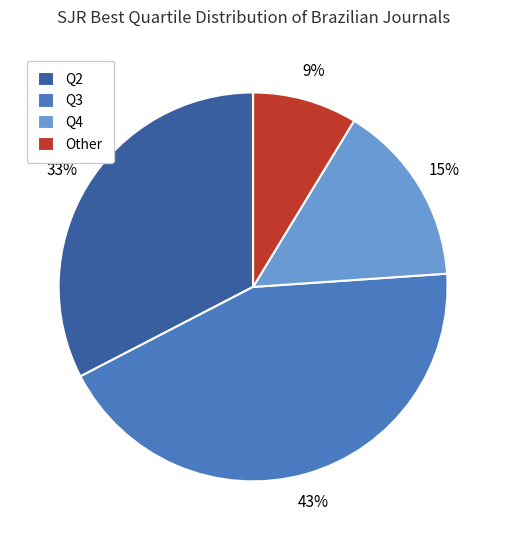

To the nearest percent, what is the average slice percentage?

25%